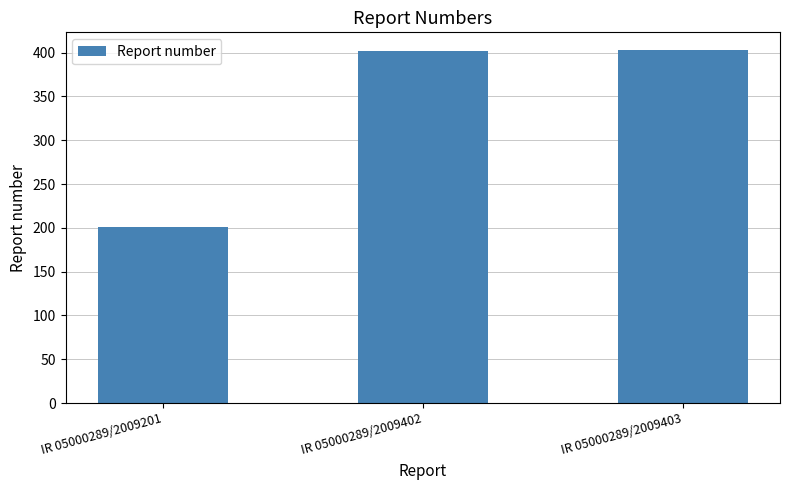

At which label is the value closest to 302?

IR 05000289/2009402